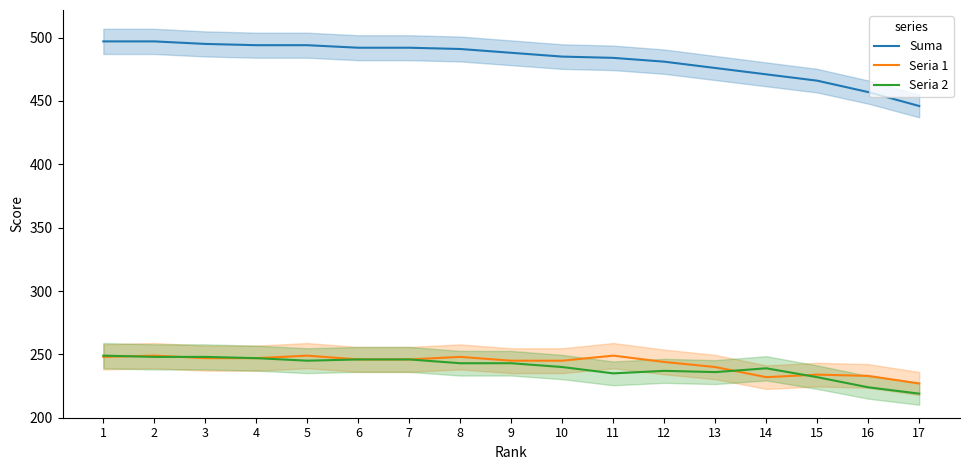

Is the value of Suma at 14 greater than the value of Seria 2 at 5?

Yes